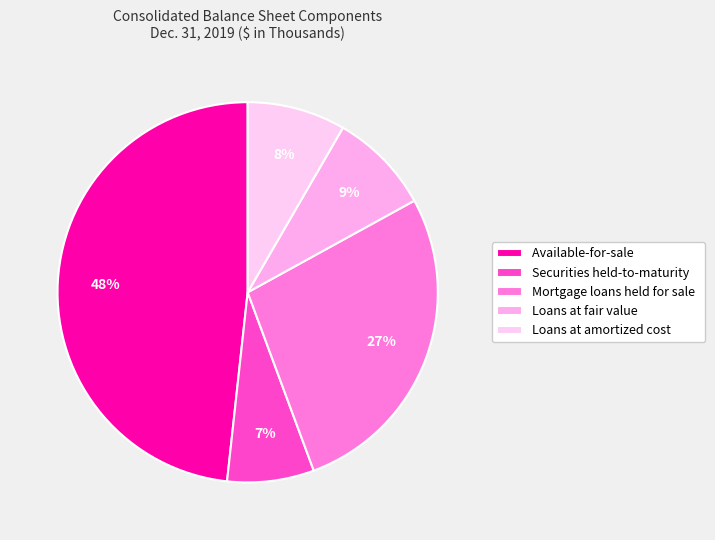

To the nearest percent, what is the combined percentage of Securities held-to-maturity and Mortgage loans held for sale?

35%